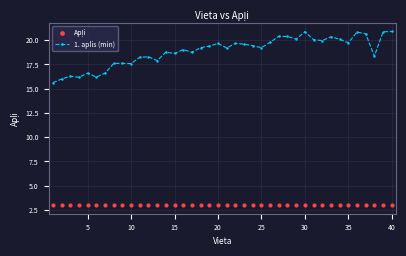

Which series has the widest spread of values?

1. aplis (min)